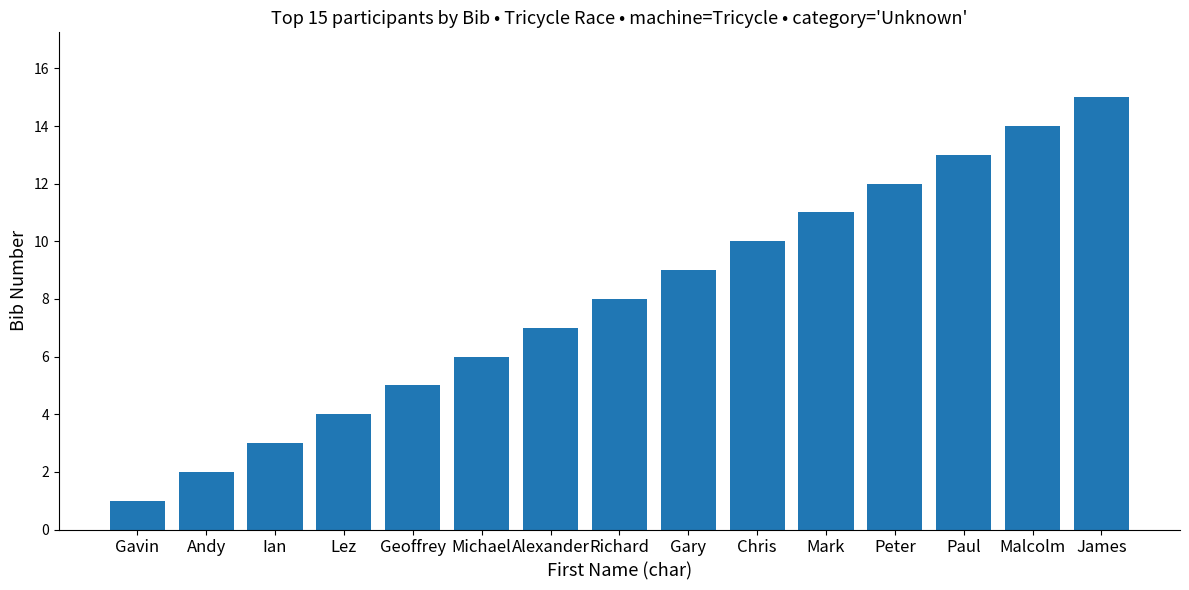

What is the label of the 2nd bar from the left?

Andy